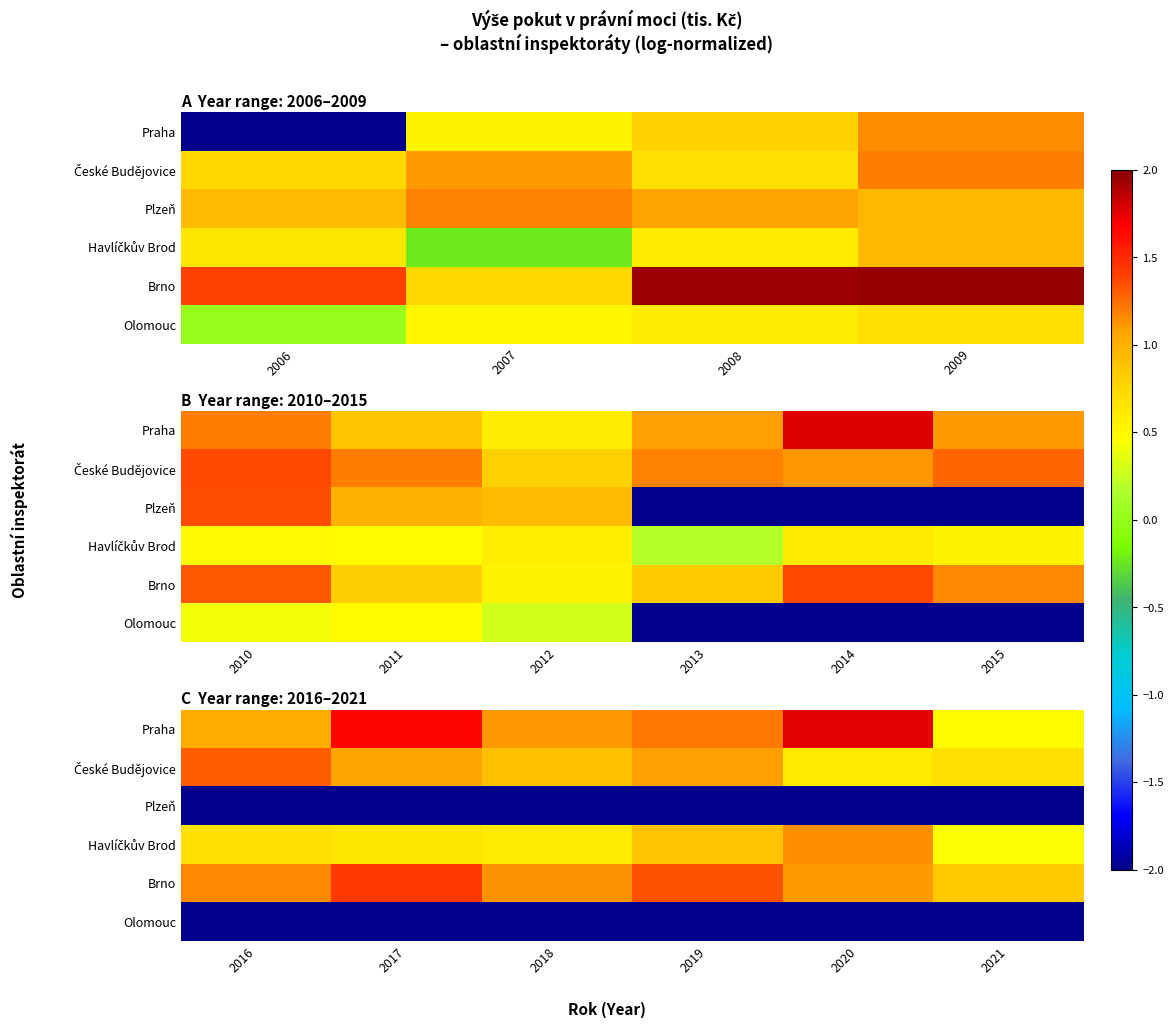

True or false: Havlíčkův Brod has a value of 0.8 at 2018.

False